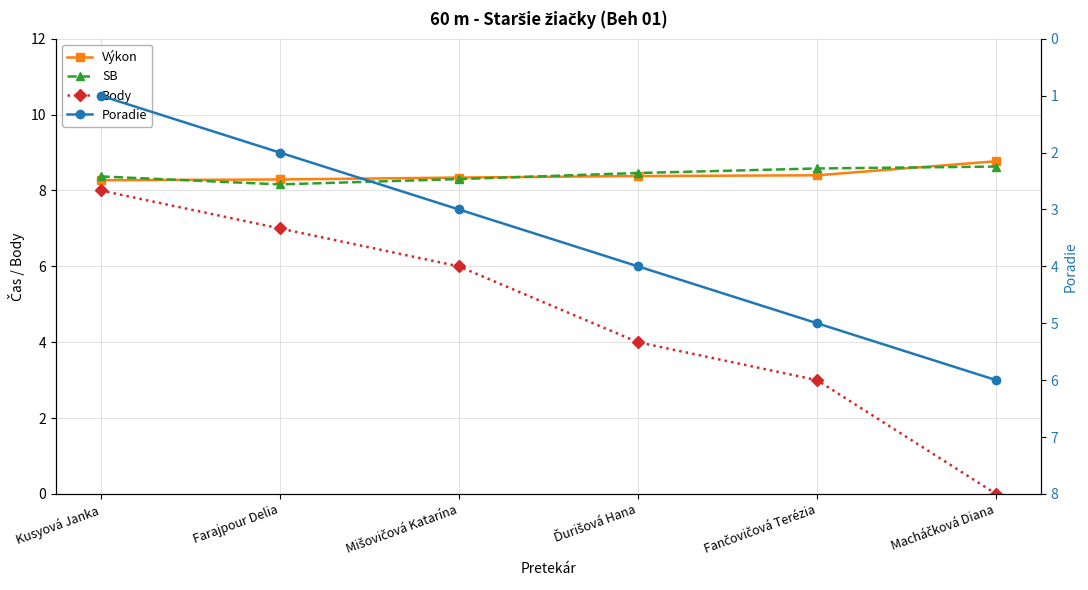

How many lines are shown in the chart?

4